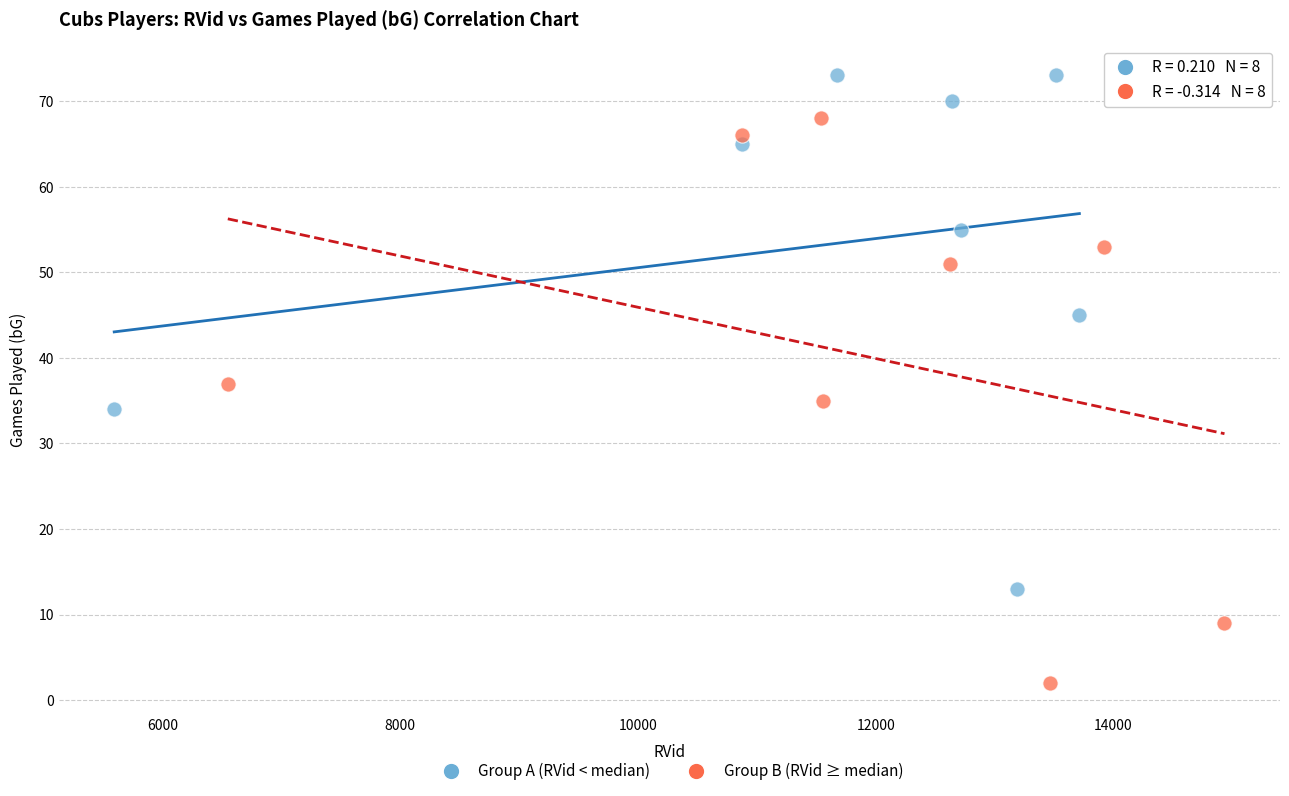

Which series has the largest Y range (max minus min)?

Group B (RVid ≥ median)